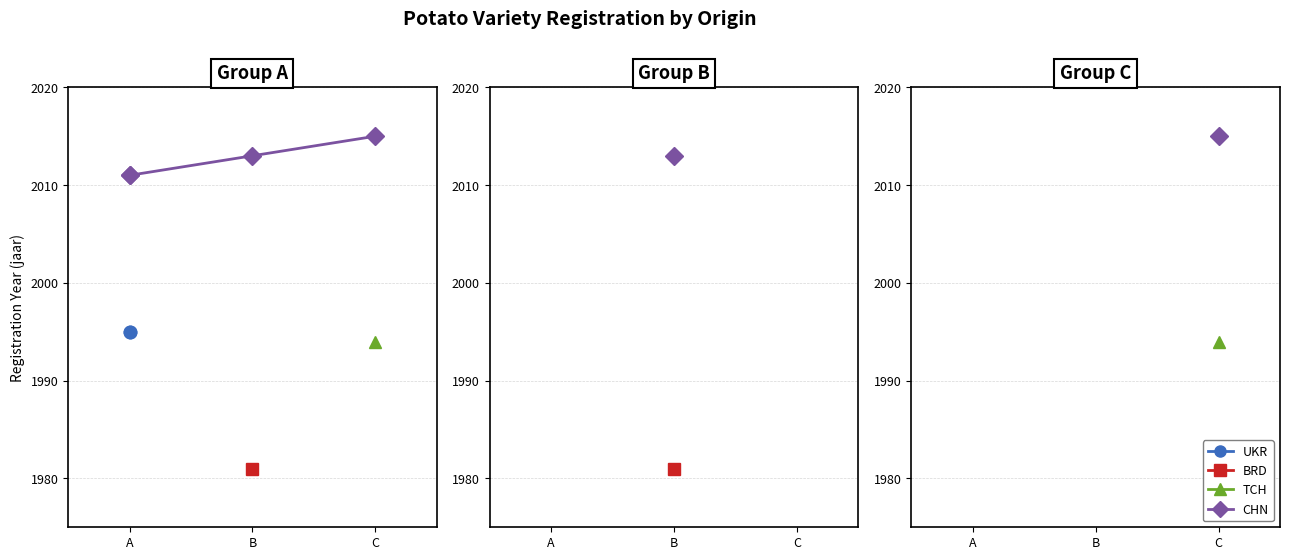

What is the average value?

2013